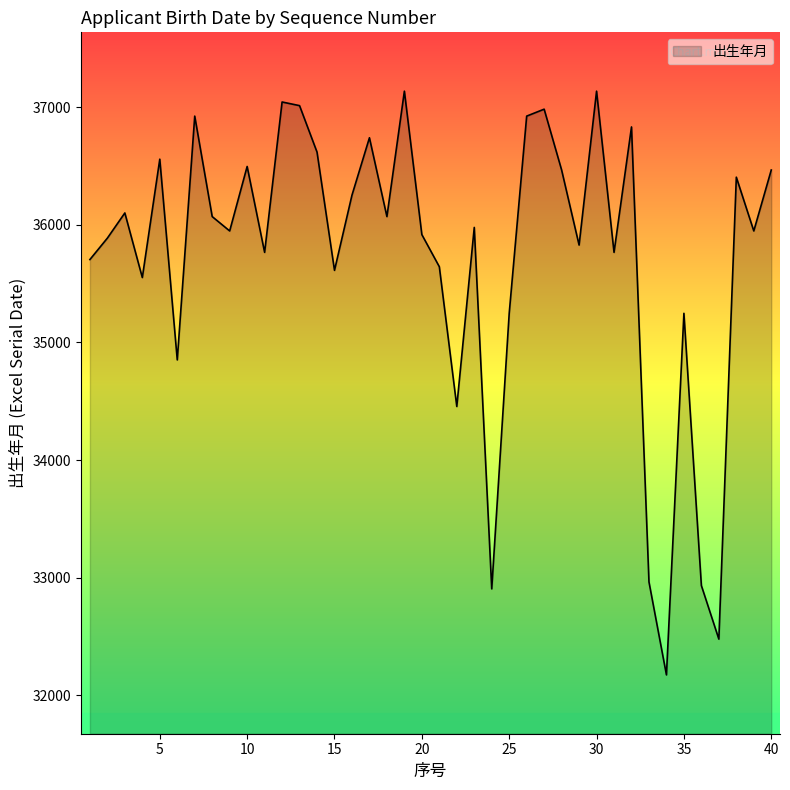

What is the minimum value shown in the chart?

32174